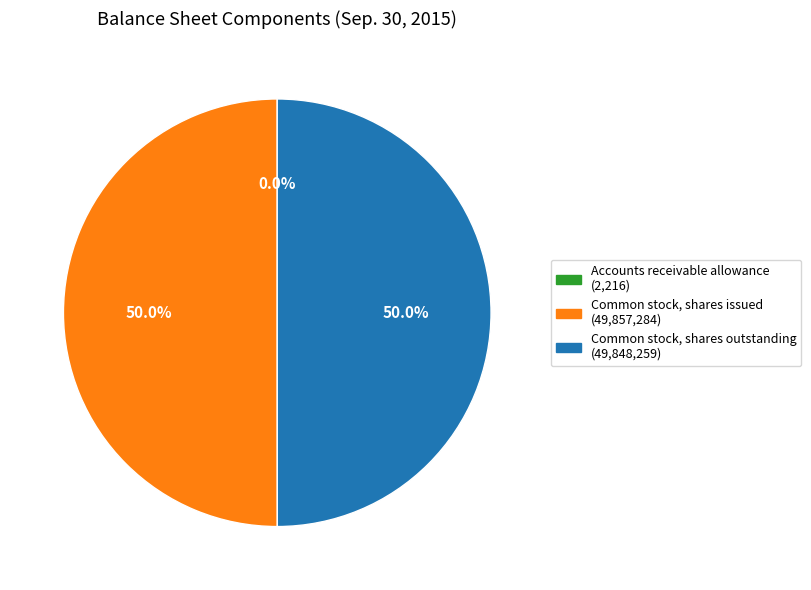

What is the ratio of the value at Common stock, shares issued to the value at Common stock, shares outstanding?

1.0